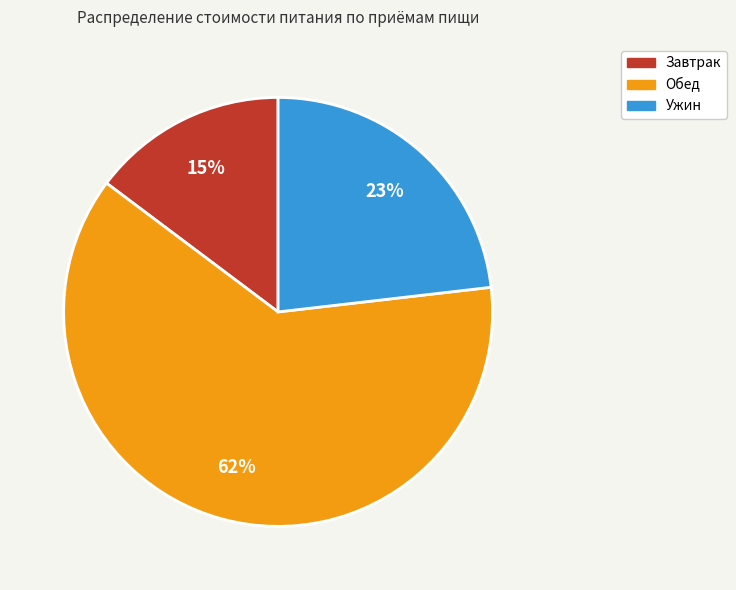

What percentage is the Завтрак slice, to the nearest percent?

15%